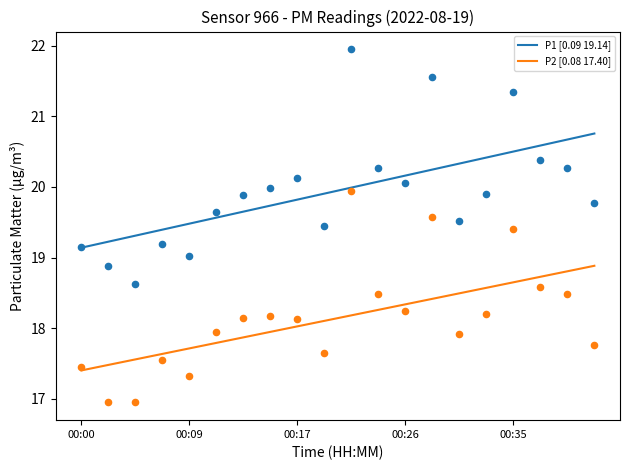

Which series reaches the minimum Y coordinate?

P2 [0.08 17.40]